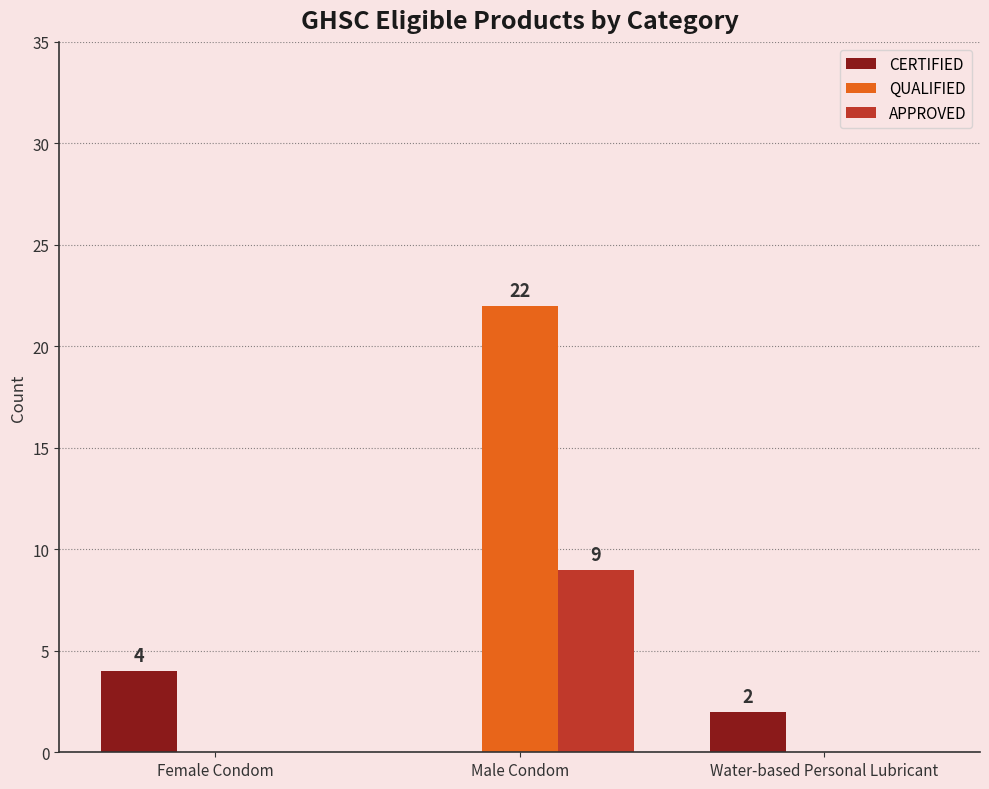

Reading left to right, transcribe all the data shown in this chart.

CERTIFIED: Female Condom=4	Male Condom=0	Water-based Personal Lubricant=2
QUALIFIED: Female Condom=0	Male Condom=22	Water-based Personal Lubricant=0
APPROVED: Female Condom=0	Male Condom=9	Water-based Personal Lubricant=0